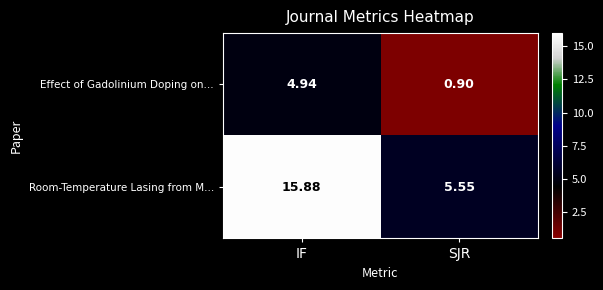

Which series has the widest spread of values?

Room-Temperature Lasing from M...